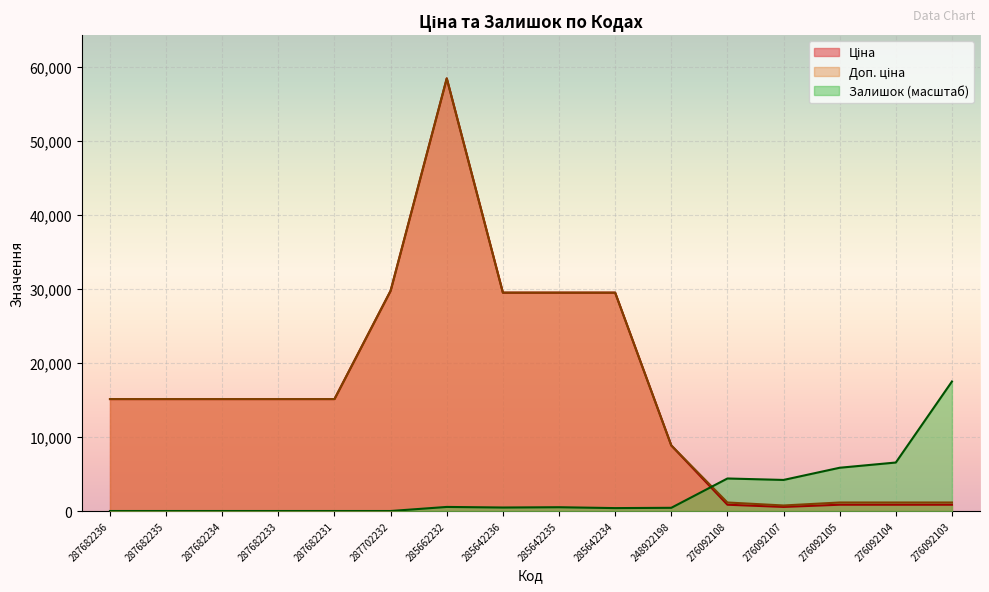

Where is the first local maximum for Ціна?

285662232